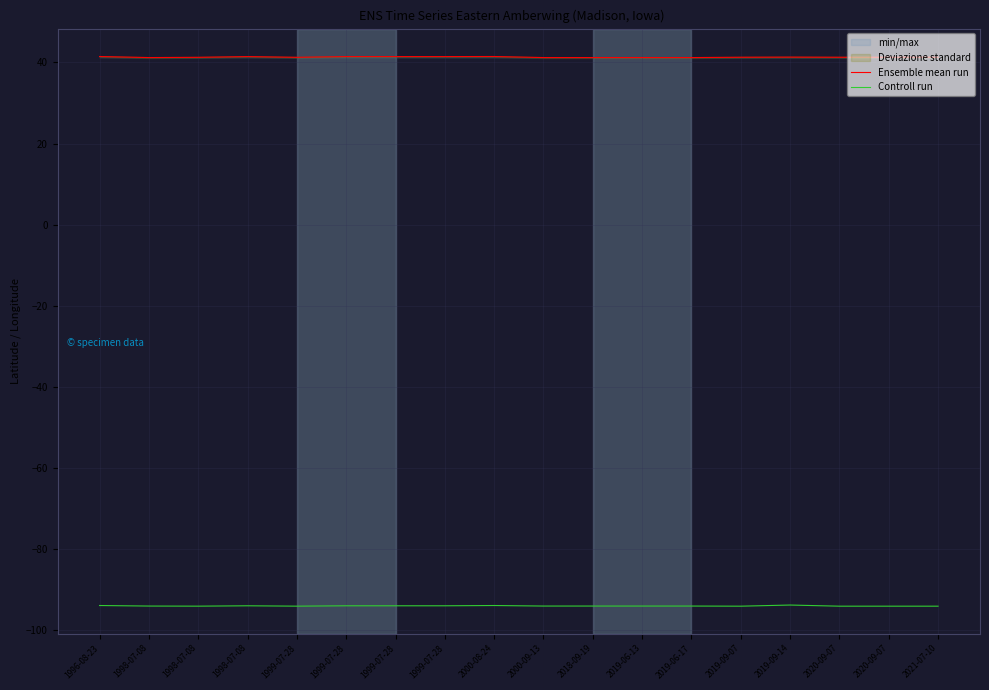

Rank the series by their maximum value, from lowest to highest.

Controll run, Ensemble mean run